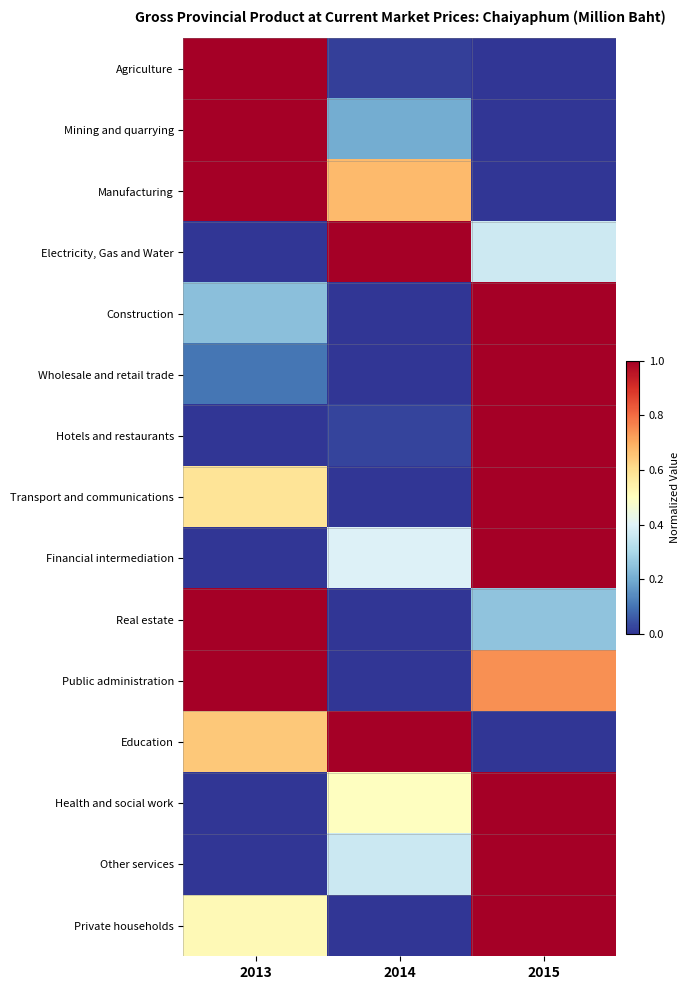

What is the difference between the highest and lowest values at 2013?

1.0